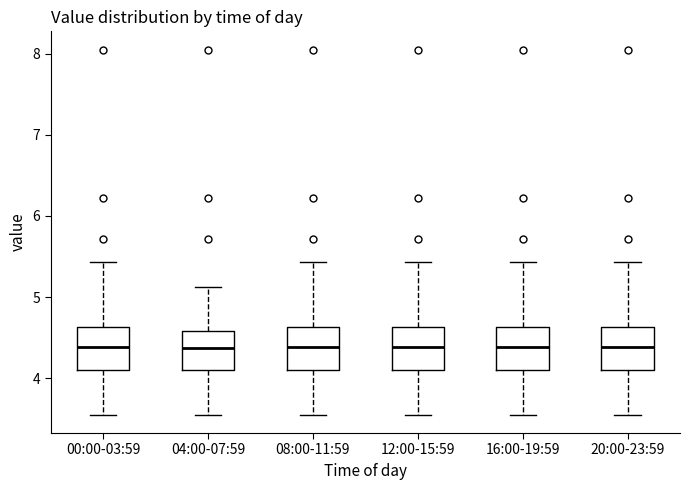

Reading left to right, read every box against the y-axis: the position of its median line, the range the box covers, and the ends of its whiskers. The values are not printed on the chart, so give them approximately, as read against the axis.

00:00-03:59: median 4.4, box 4.1 to 4.6, whiskers 3.6 to 5.4
04:00-07:59: median 4.4, box 4.1 to 4.6, whiskers 3.6 to 5.1
08:00-11:59: median 4.4, box 4.1 to 4.6, whiskers 3.6 to 5.4
12:00-15:59: median 4.4, box 4.1 to 4.6, whiskers 3.6 to 5.4
16:00-19:59: median 4.4, box 4.1 to 4.6, whiskers 3.6 to 5.4
20:00-23:59: median 4.4, box 4.1 to 4.6, whiskers 3.6 to 5.4